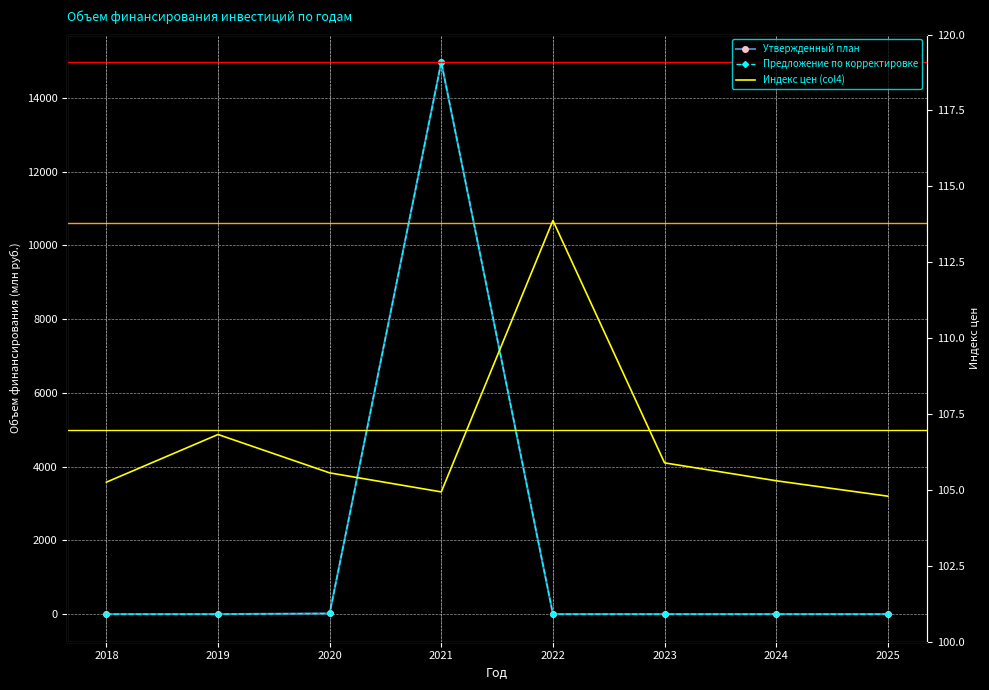

Rank the series at 2019 from highest to lowest value.

Индекс цен (col4), Утвержденный план, Предложение по корректировке